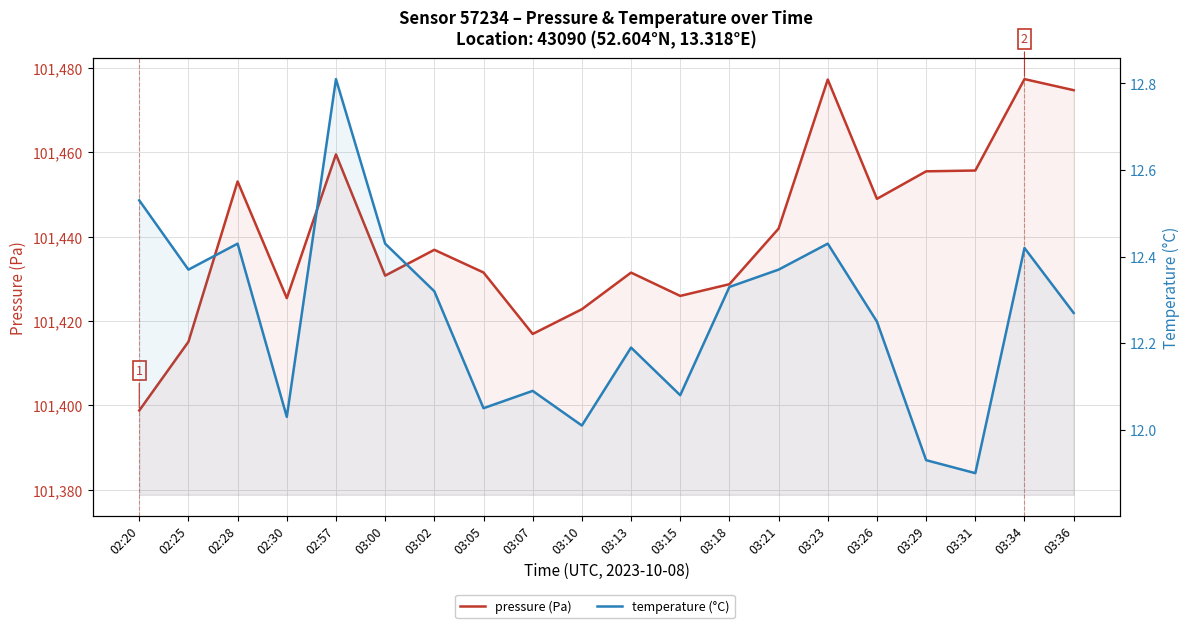

Rank the series by their maximum value, from lowest to highest.

temperature (°C), pressure (Pa)